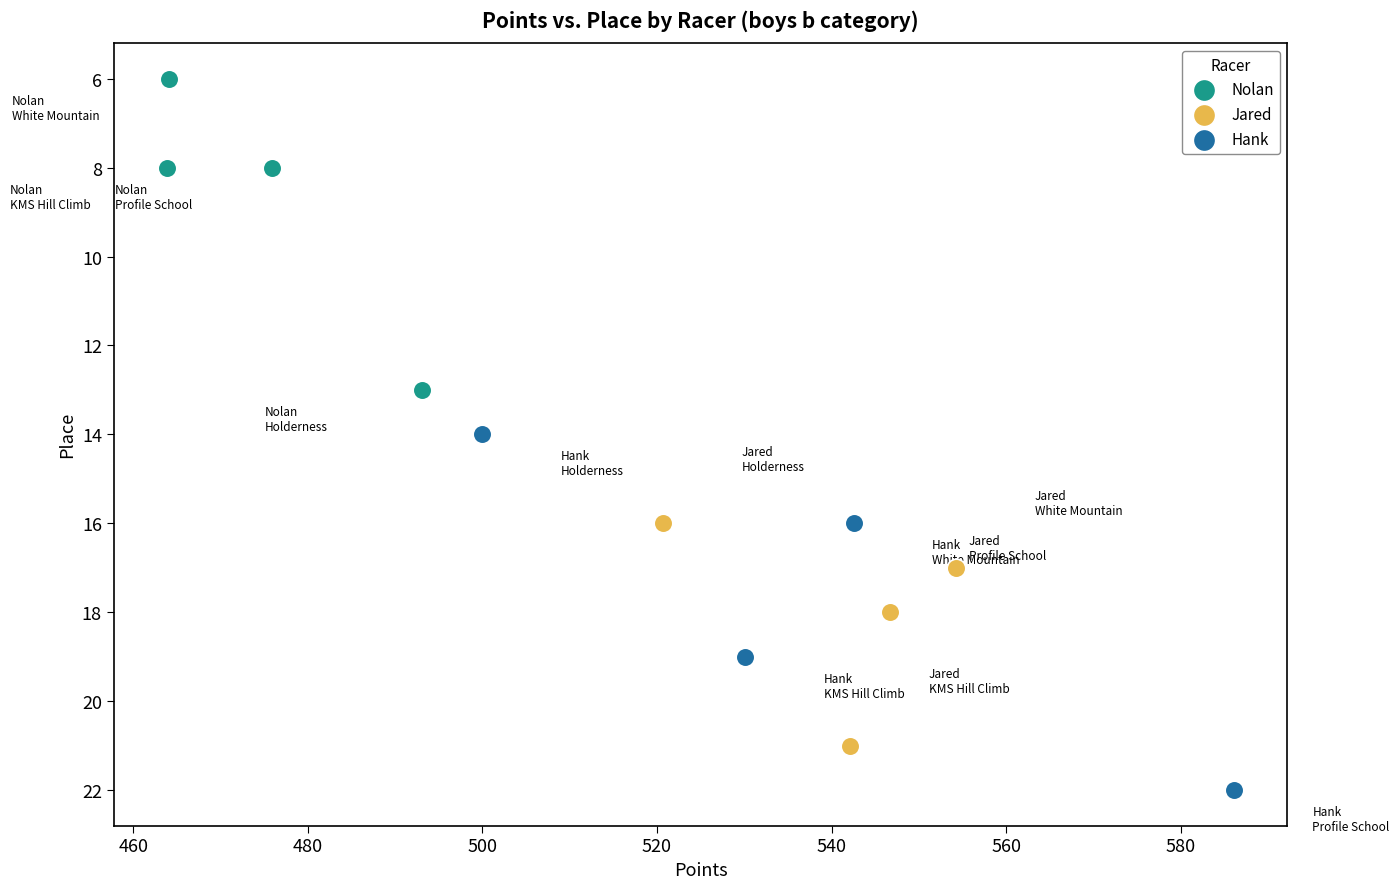

Which series reaches the minimum Y coordinate?

Nolan